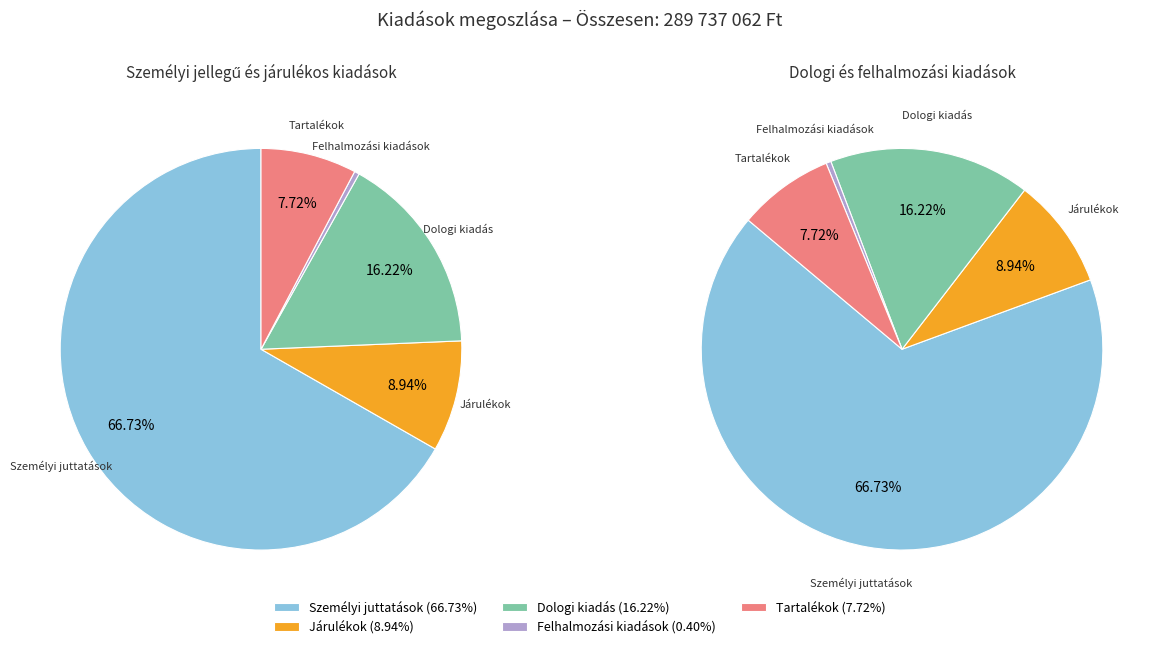

True or false: Felhalmozási kiadások accounts for 0% of the total.

True